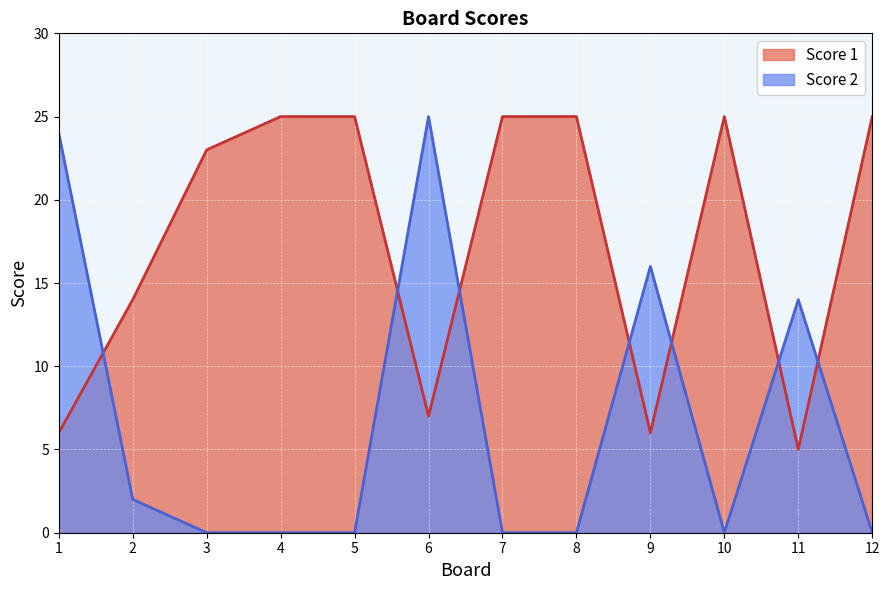

How many interior local peaks does the Score 1 series have?

1